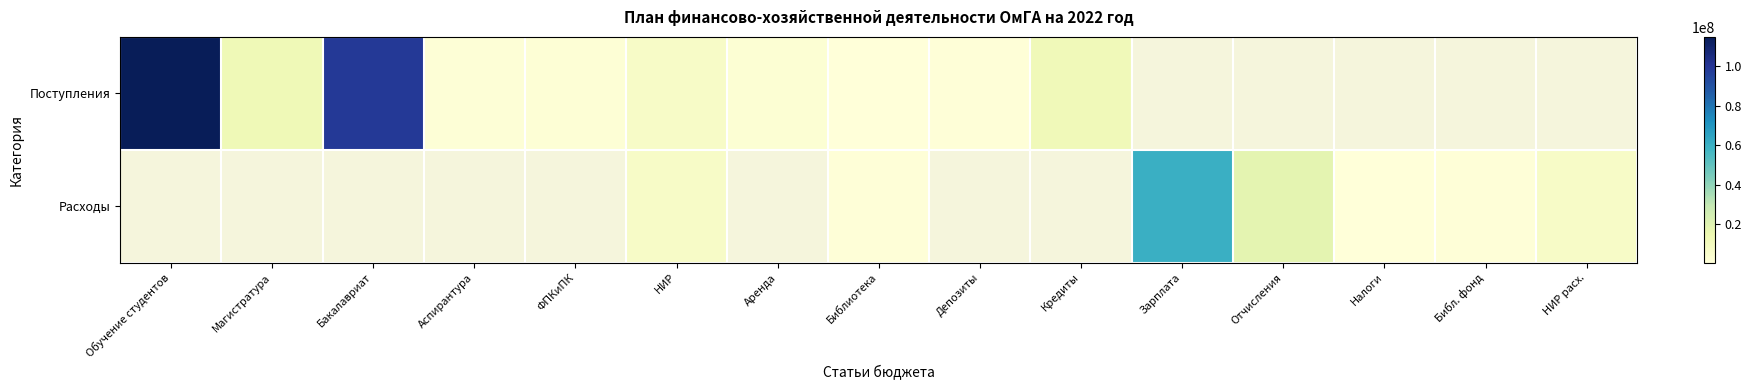

Which series has the widest spread of values?

Поступления